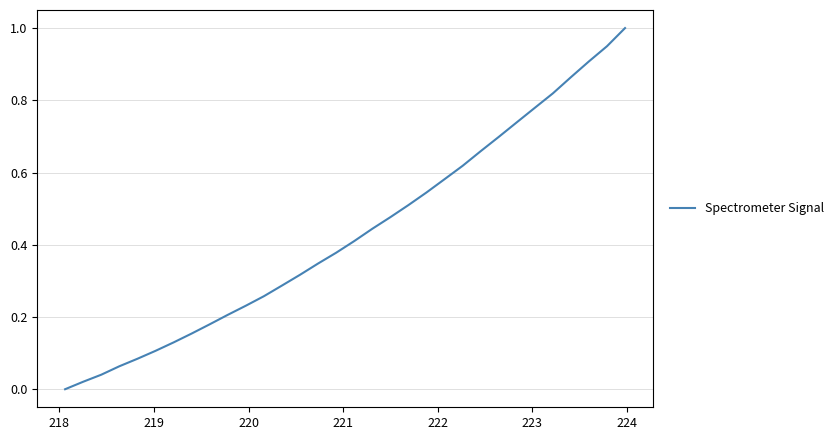

What is the difference between the maximum and minimum values?

1.0